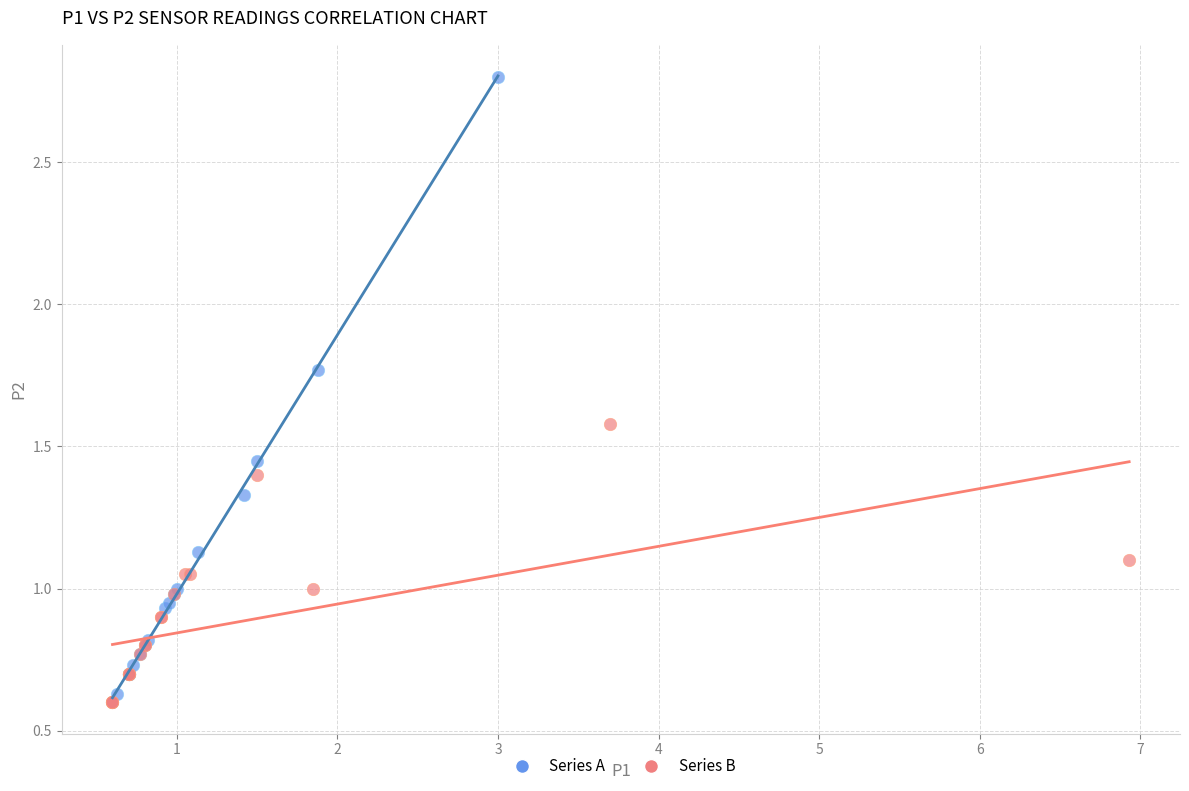

Which series has the largest Y range (max minus min)?

Series A